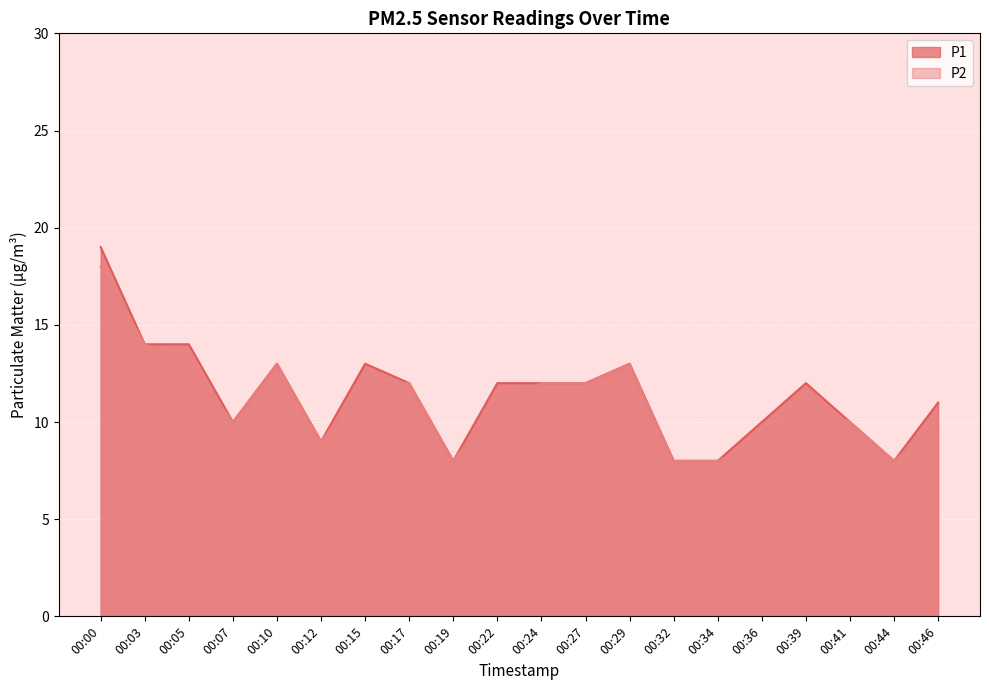

Rank the series at 00:22 from lowest to highest value.

P2, P1